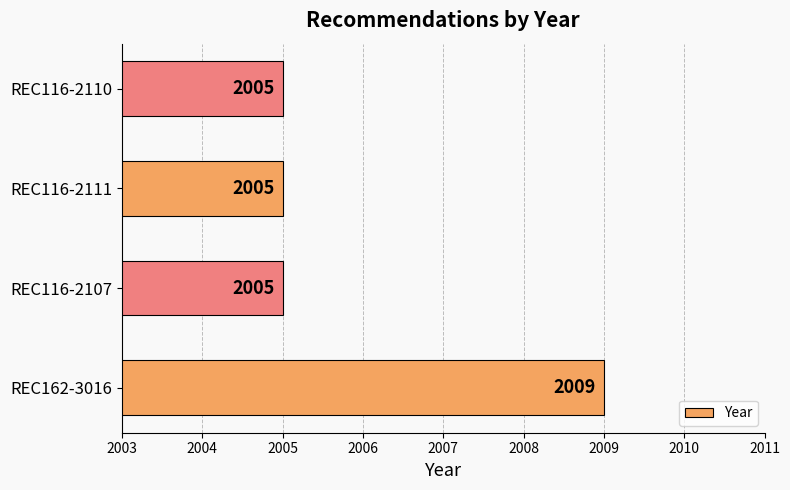

Is it true that the value at REC162-3016 is 2858?

False